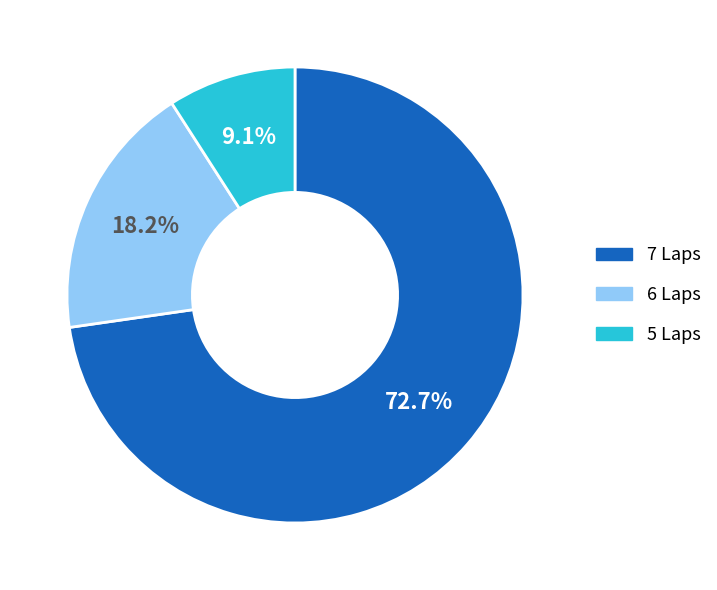

Approximately how many times larger is the value at 5 Laps compared to 6 Laps?

0.5